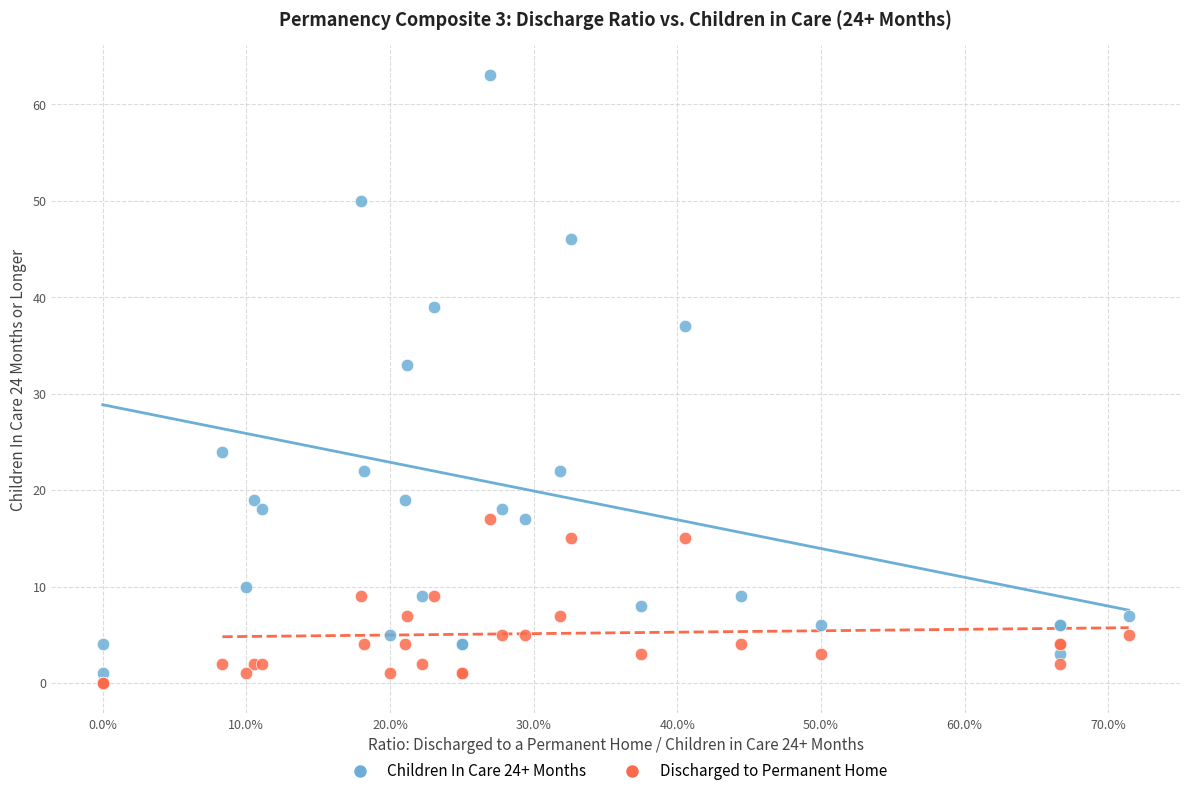

Across all series, what Y value is closest to 31?

33